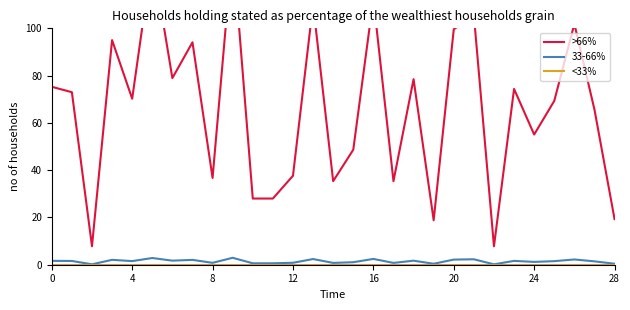

Is it true that <33% equals 0.0 at 0?

True